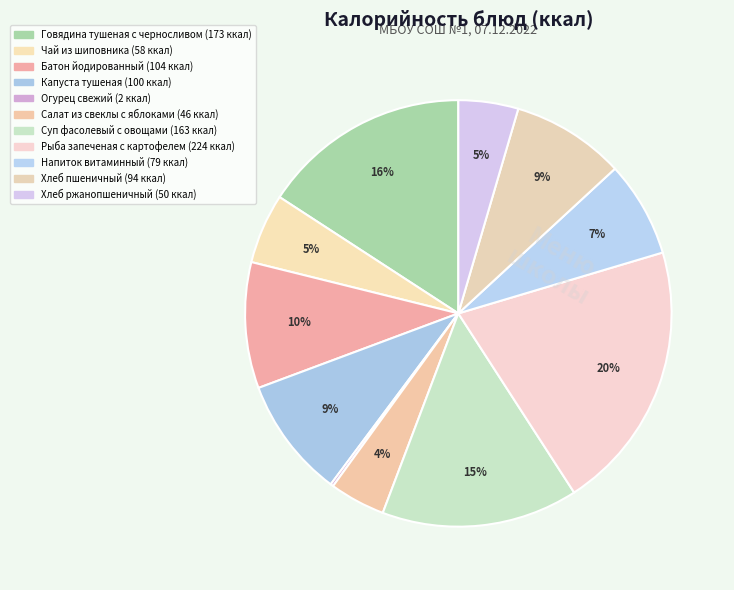

Which category has the smallest portion of the pie?

Огурец свежий